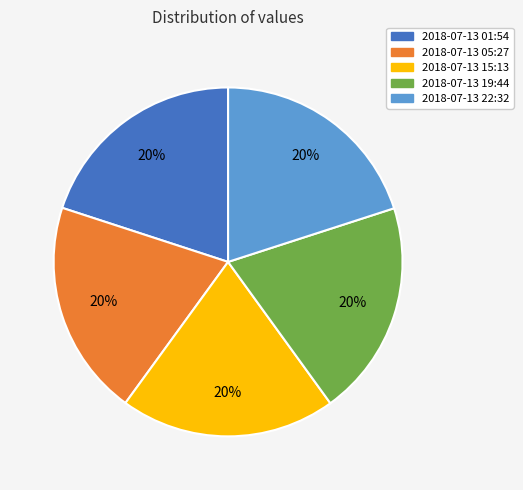

How many segments does this pie chart have?

5